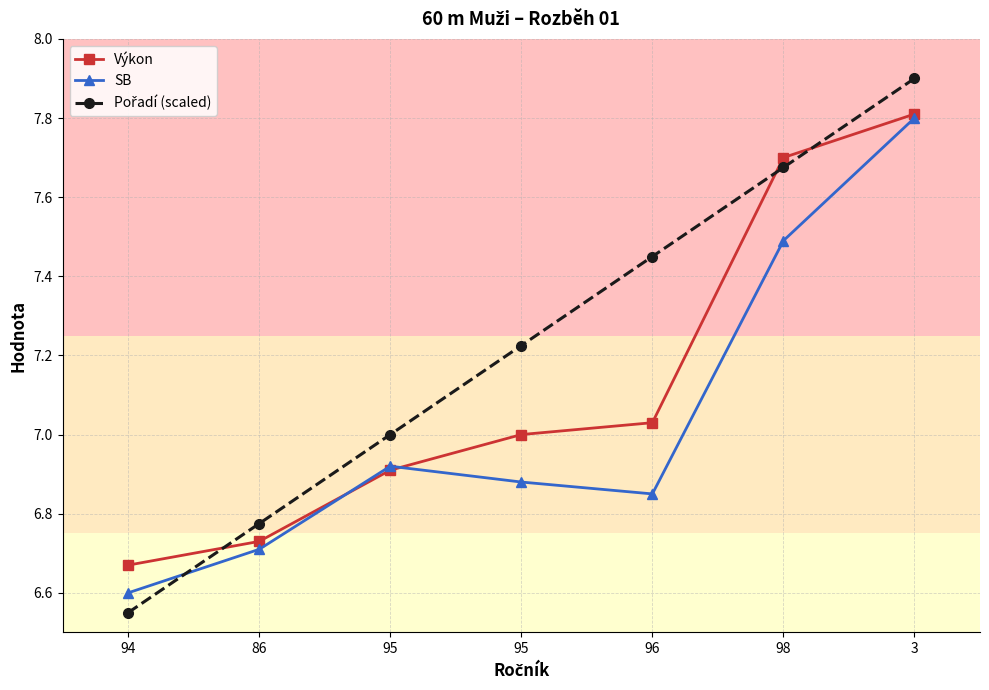

How many lines are shown in the chart?

3